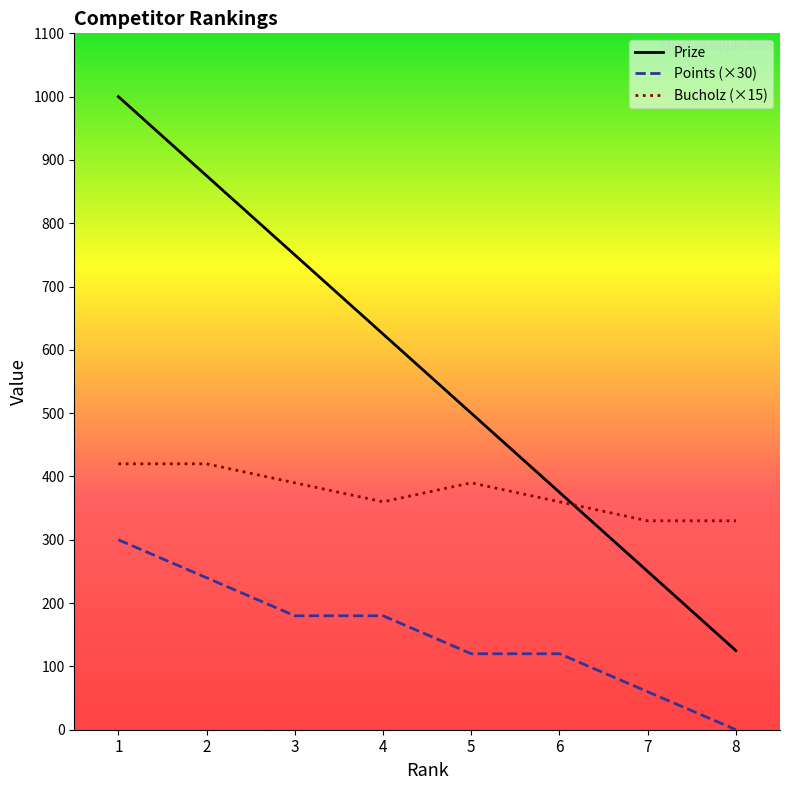

What is the average value of the Bucholz (×15) series?

375